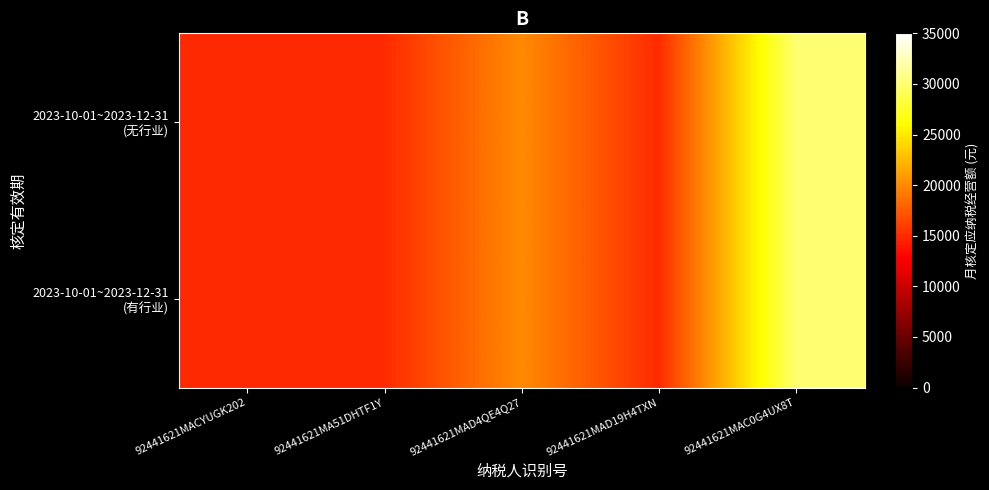

At 92441621MACYUGK202, list the series in order from smallest to largest.

2023-10-01~2023-12-31 (无行业), 2023-10-01~2023-12-31 (有行业)